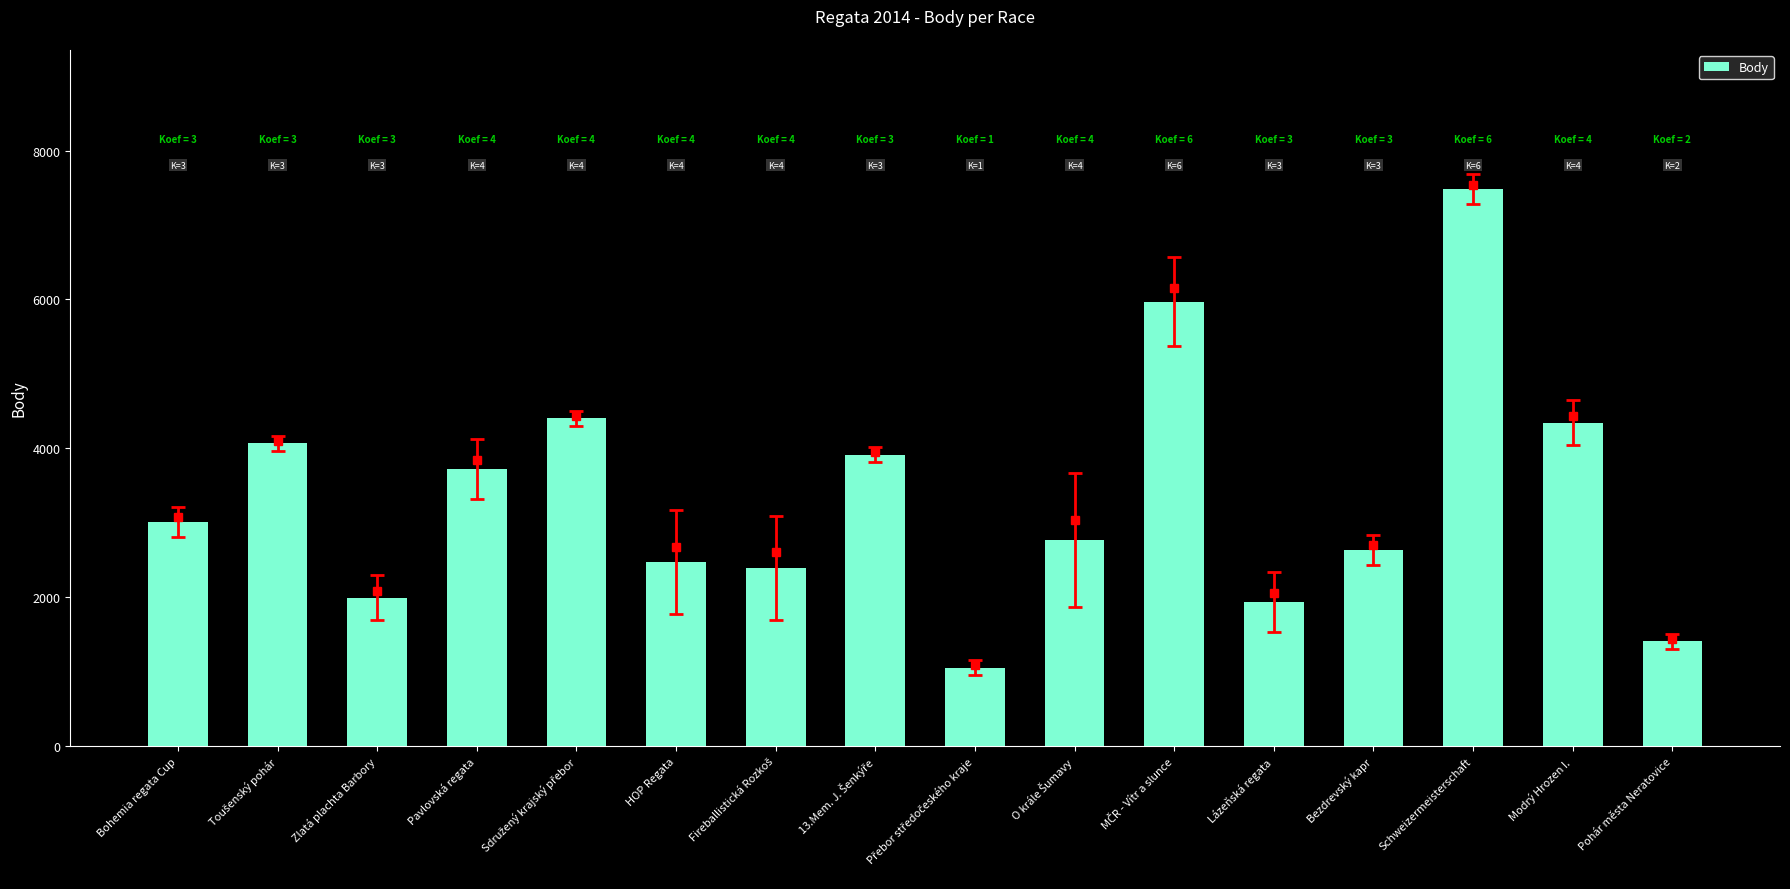

What is the difference between the second highest and second lowest values?

4564